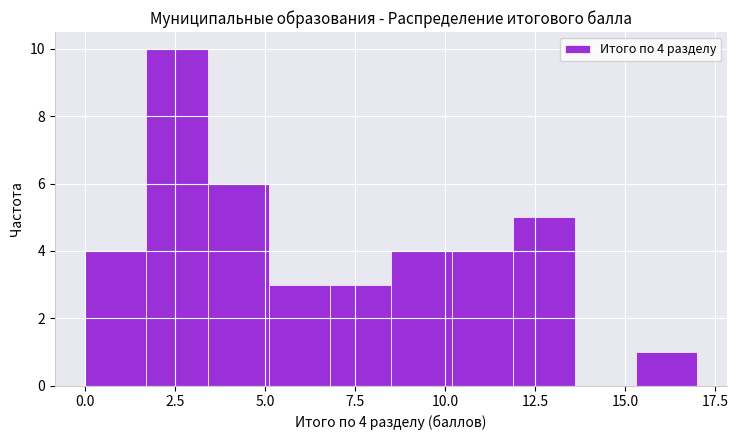

Read against the x-axis, roughly where is the centre of the tallest bar?

2.5